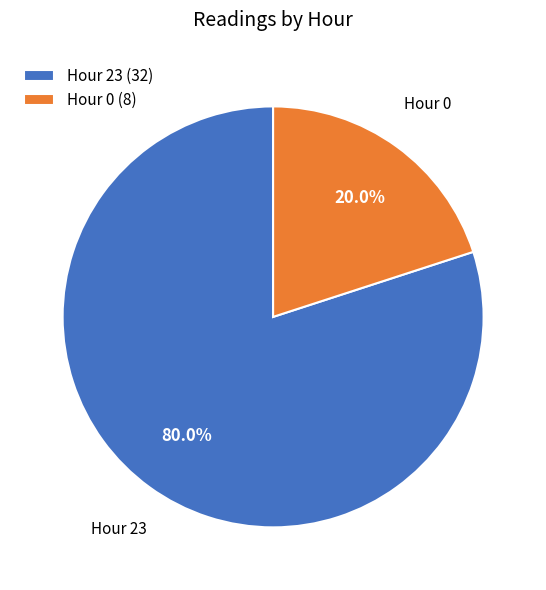

Approximately how many times larger is the value at Hour 23 (32) compared to Hour 0 (8)?

4.0